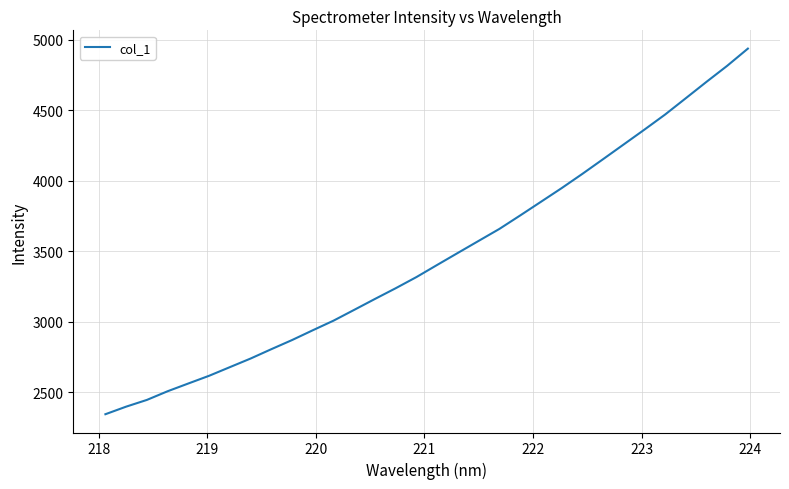

What is the smallest value displayed?

2345.1